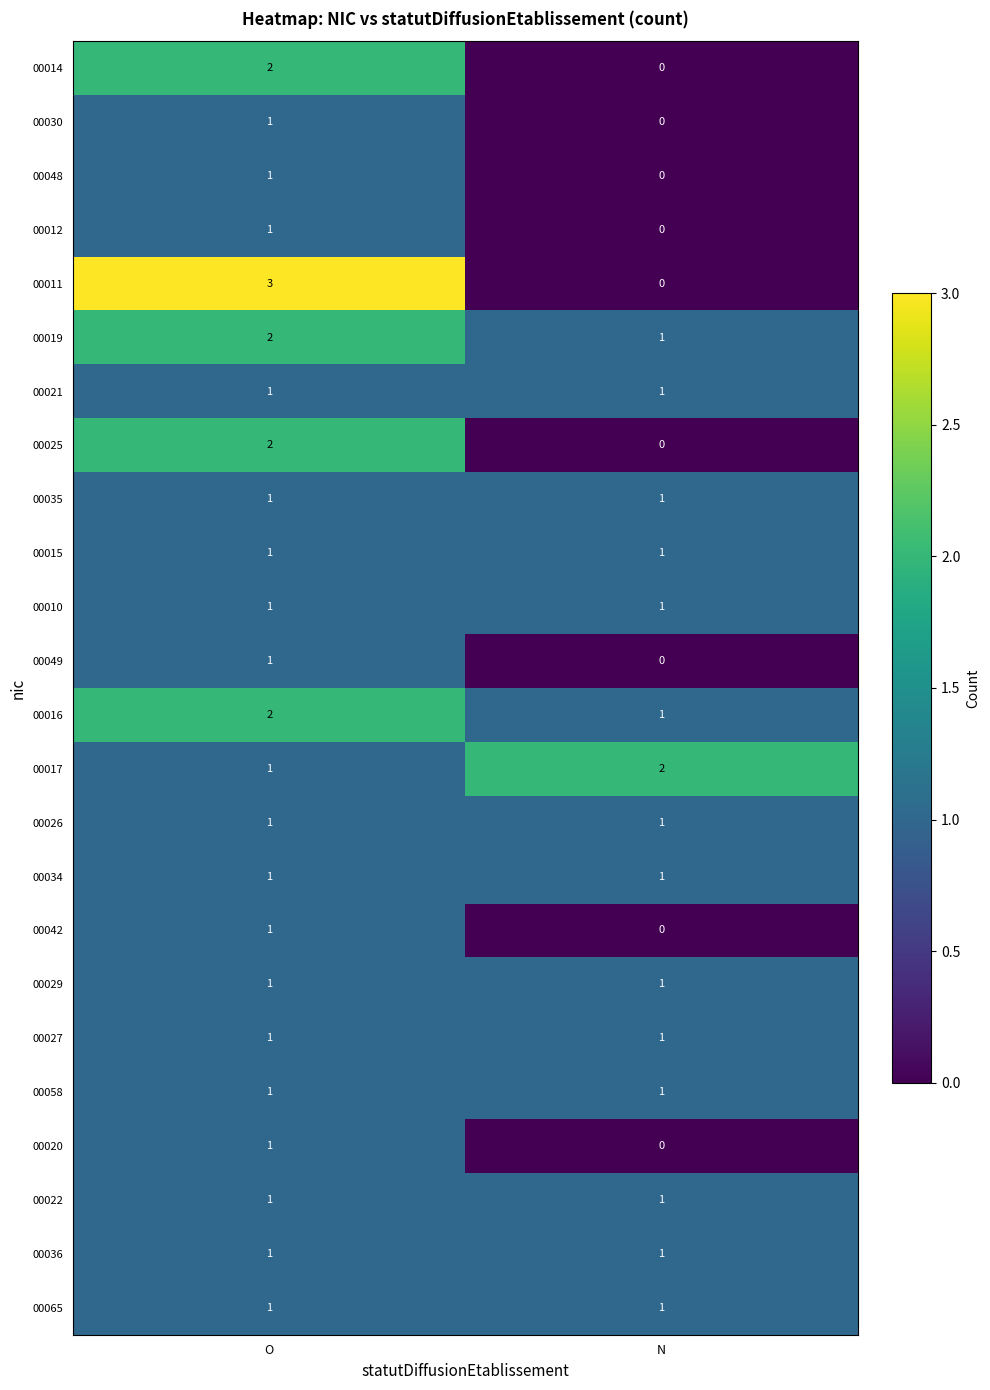

The value of 00042 at N is 0. True or false?

True